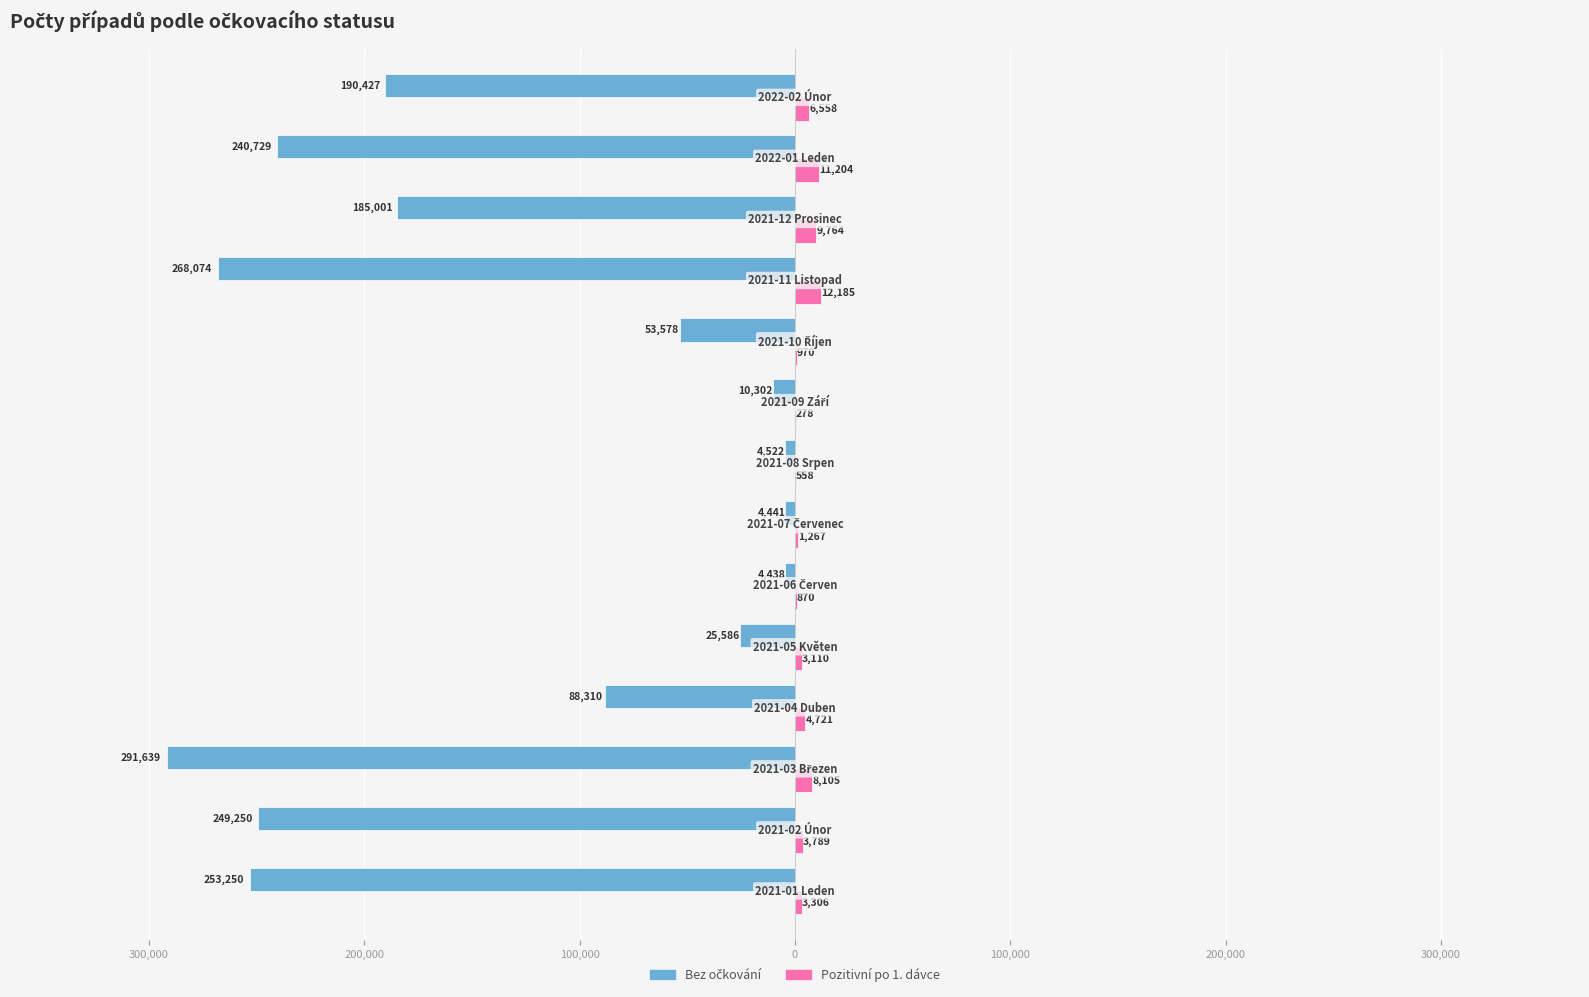

How many distinct data groups are displayed?

2